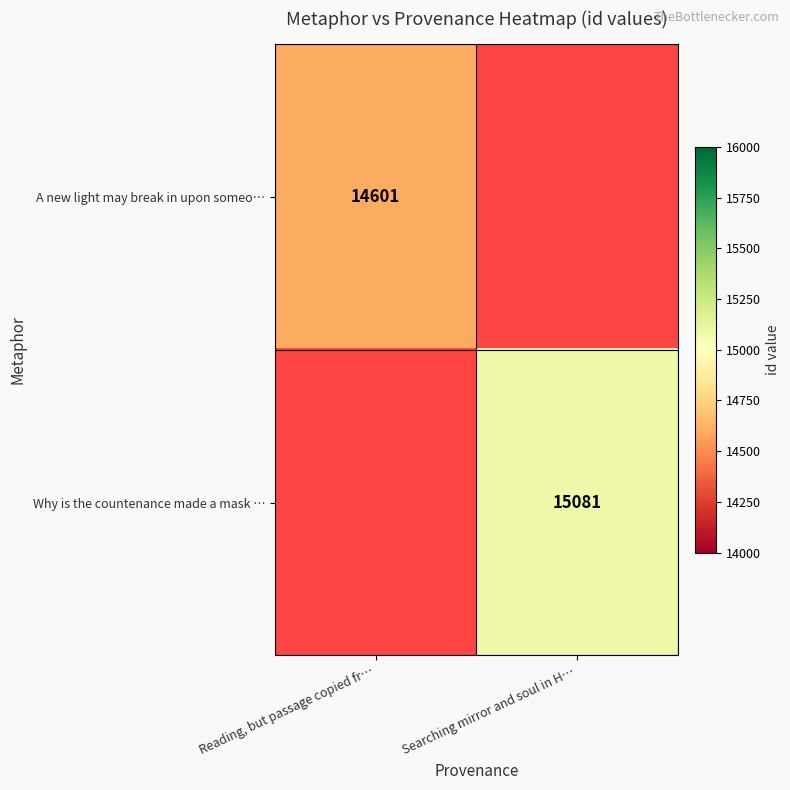

The value of A new light may break in upon someo… at Reading, but passage copied fr… is 14601. True or false?

True